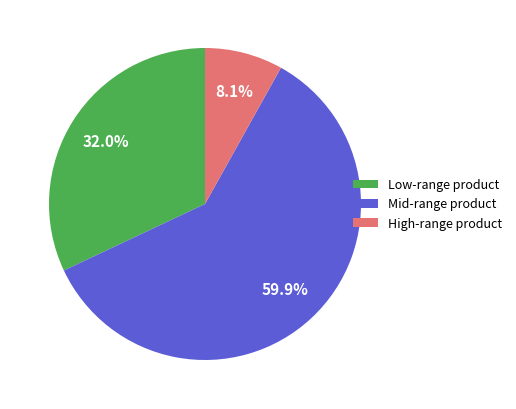

What is the ratio of the value at Mid-range product to the value at Low-range product?

1.9